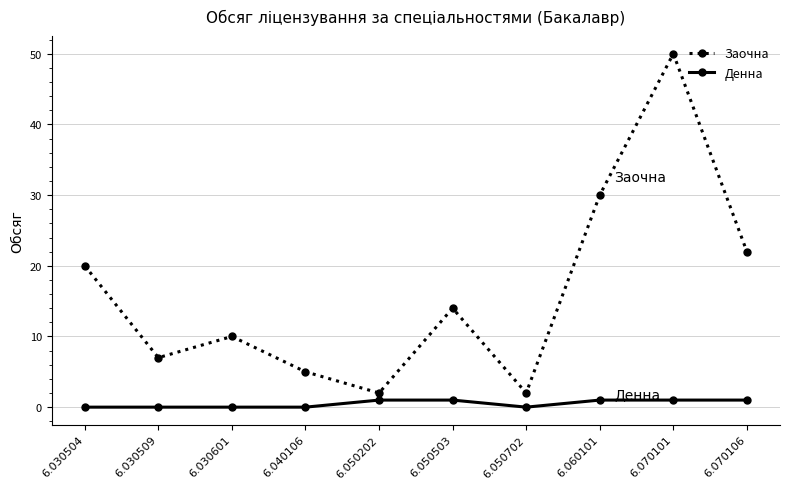

True or false: Денна and Заочна cross at least once.

False